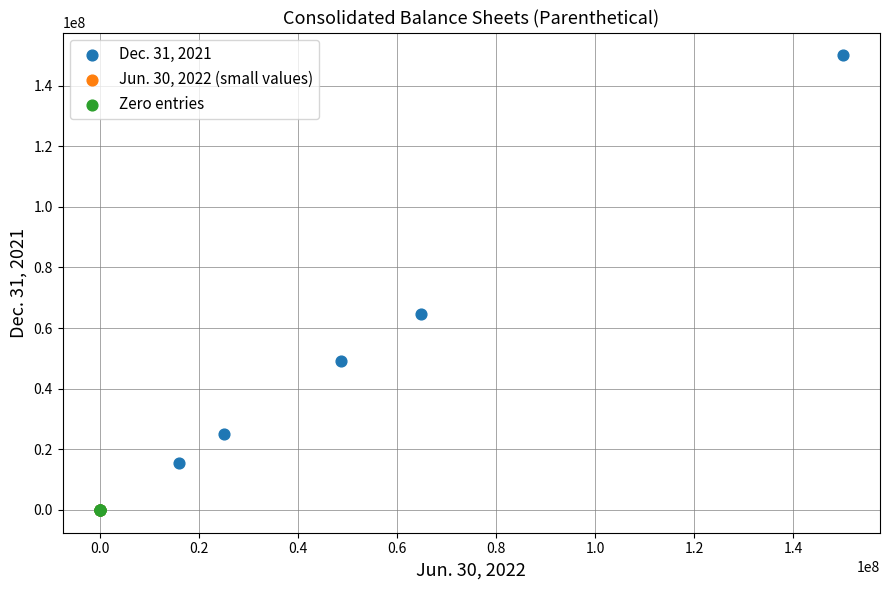

What are all the series names shown in the legend?

Dec. 31, 2021, Jun. 30, 2022 (small values), Zero entries